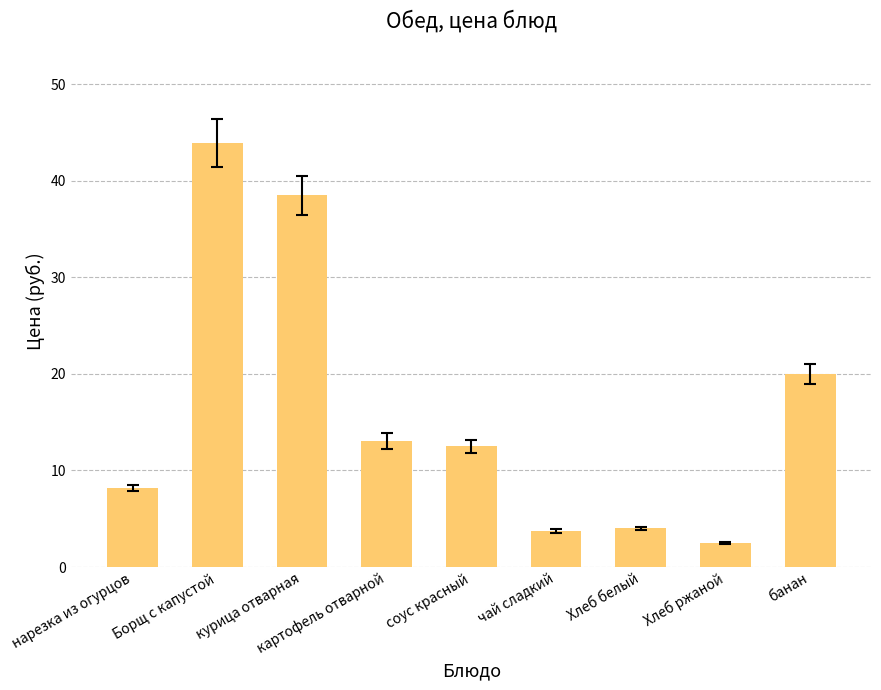

What is the minimum value shown in the chart?

2.5